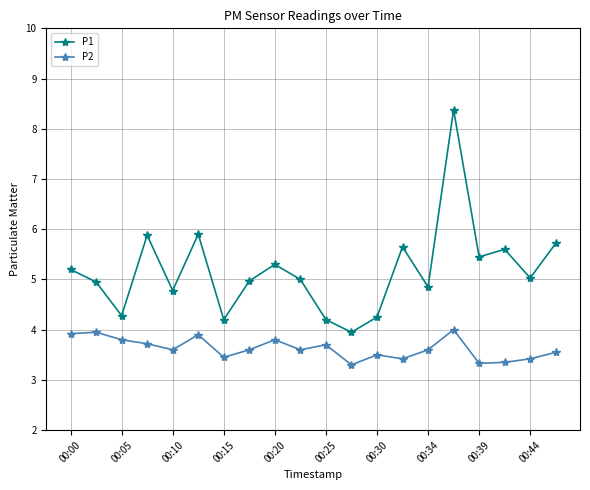

List the series in order of their overall mean, lowest first.

P2, P1